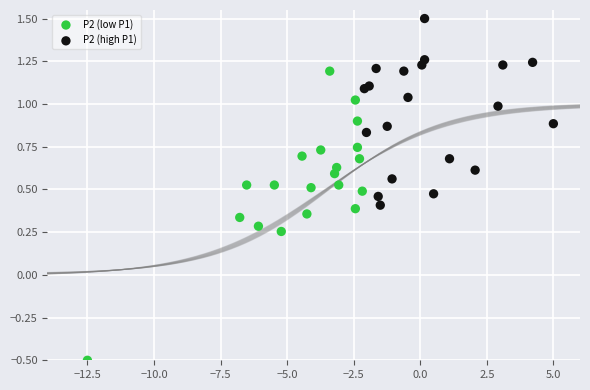

Which series contains the highest Y value?

P2 (high P1)